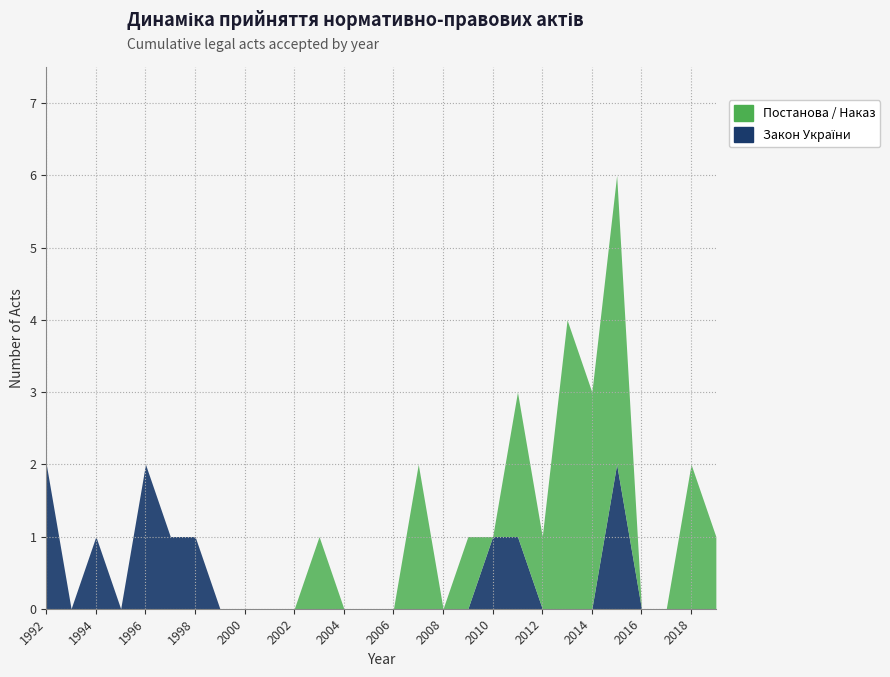

What is the sum of the Закон України values at 3 and 12?

2